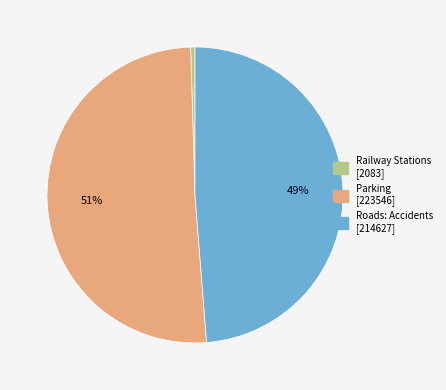

To the nearest percent, what is the average slice percentage?

33%